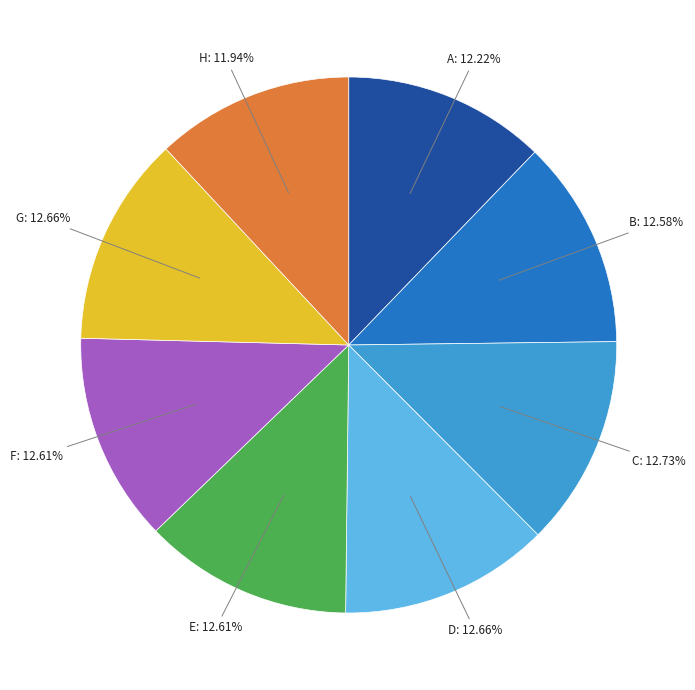

Does any single category account for the majority?

No